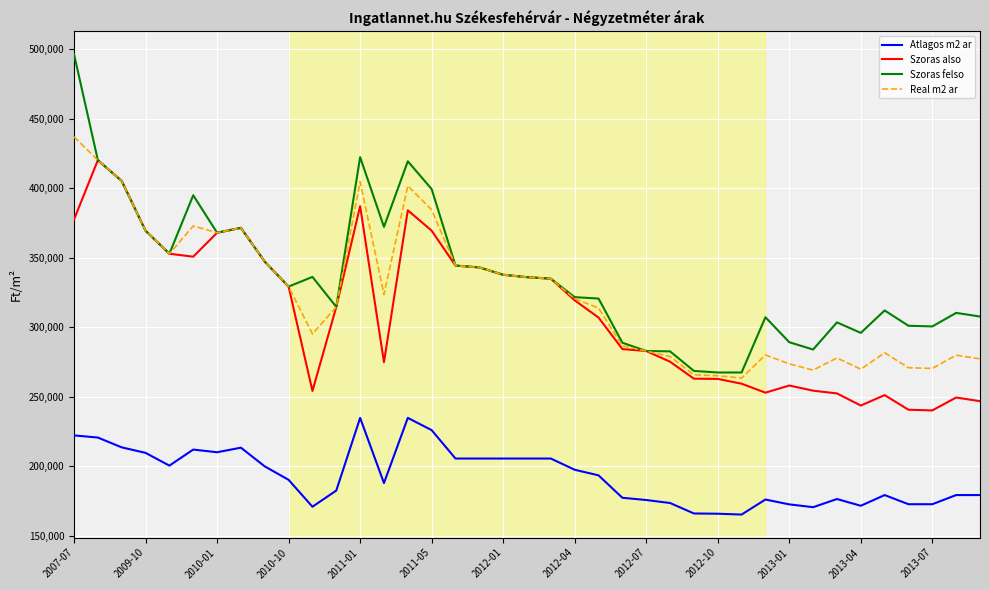

How many values in the Atlagos m2 ar series are below 190327?

19